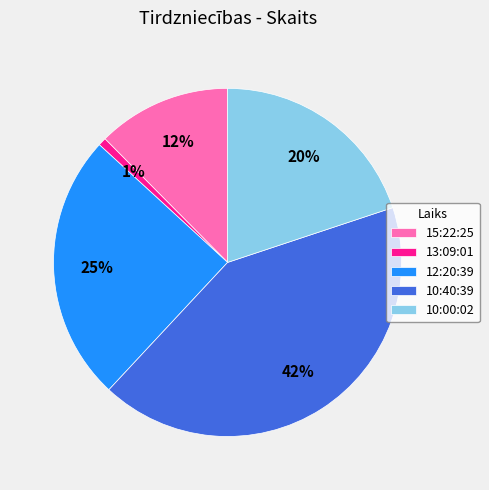

Is the sum of 12:20:39 and 13:09:01 greater than half?

No